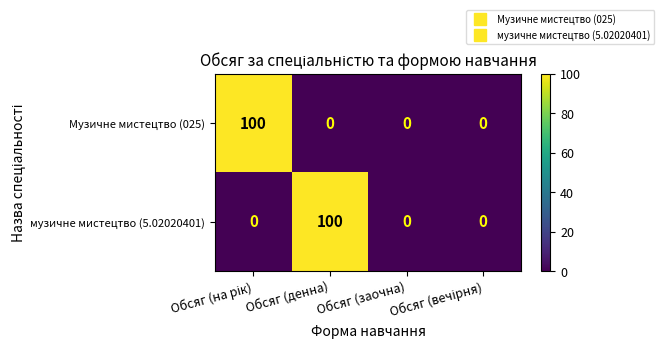

What is the difference between the maximum and minimum values in the музичне мистецтво (5.02020401) series?

100